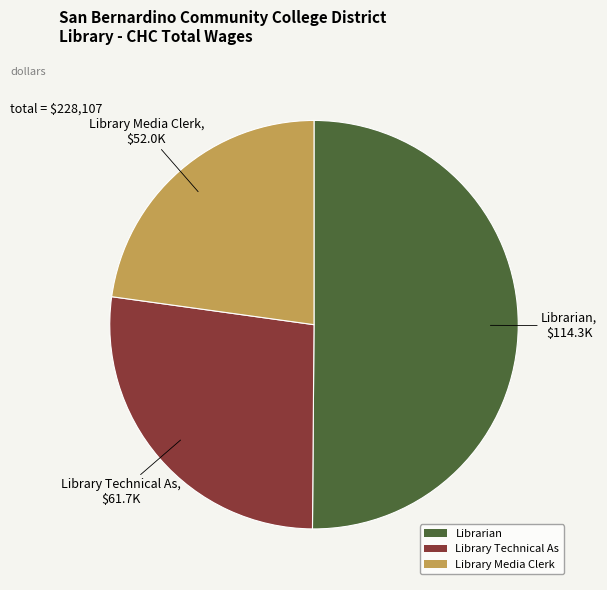

Approximately how many times larger is the value at Library Technical As compared to Library Media Clerk?

1.2